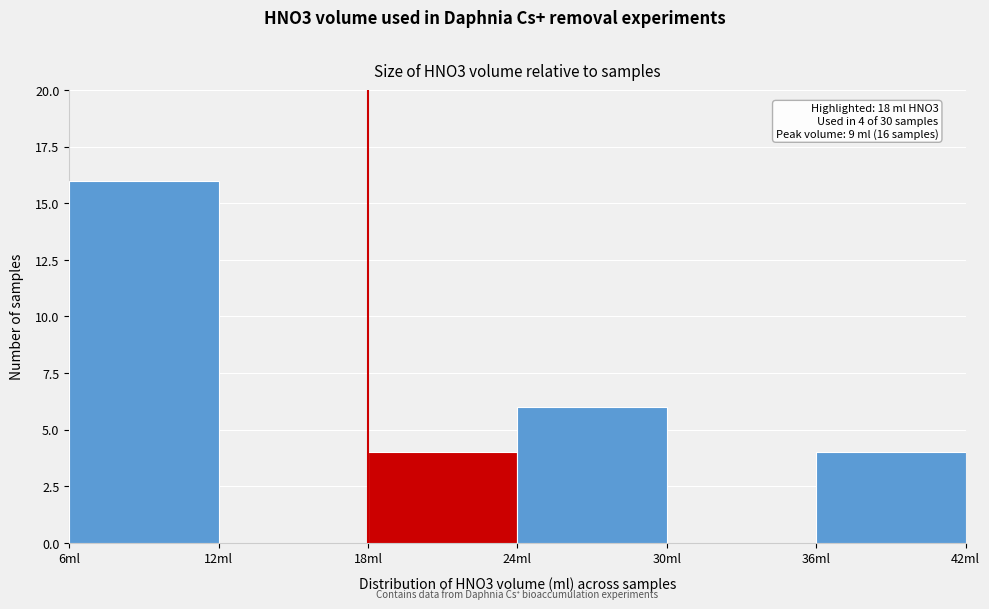

Which range on the x-axis has the tallest bar?

6 to 12